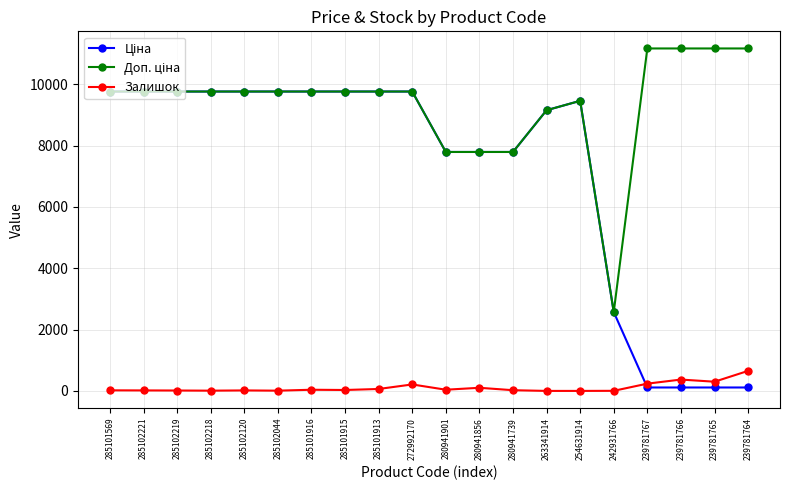

What is the difference between the second highest and second lowest values in the Залишок series?

370.0